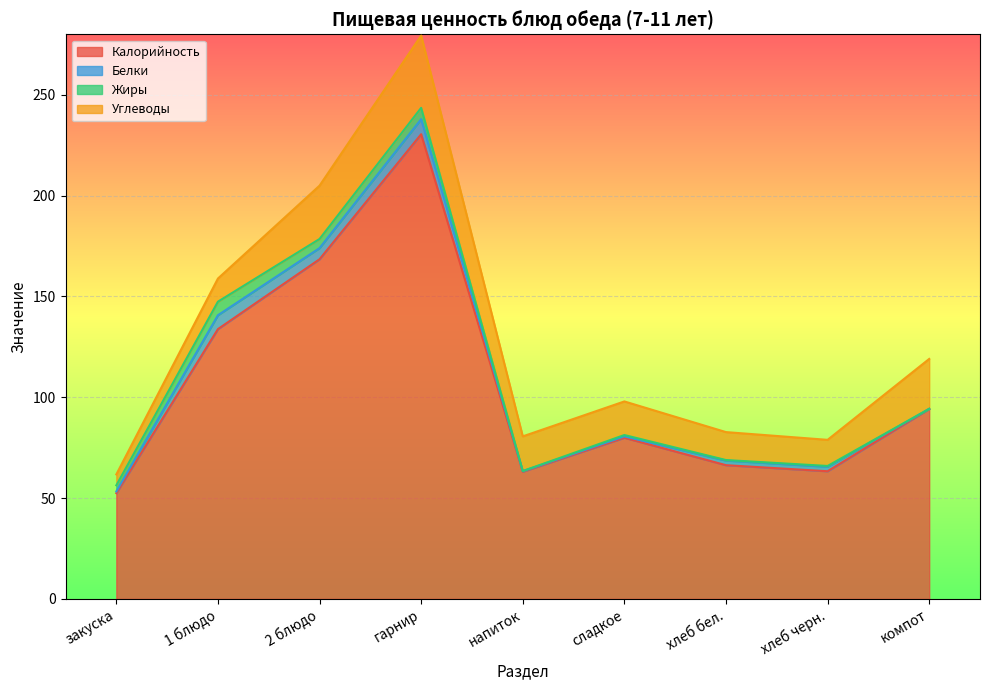

Reading right to left, extract all data points from this chart.

Калорийность: 94.2	63.3	66.3	79.9	63.1	230.4	168.4	133.8	52.4
Белки: 0.0	2.2	2.3	0.7	0.2	7.5	5.5	6.9	0.8
Жиры: 0.0	0.4	0.3	0.7	0.1	5.6	4.5	6.7	3.0
Углеводы: 24.8	13.0	13.9	16.7	17.2	35.8	26.4	11.5	5.4